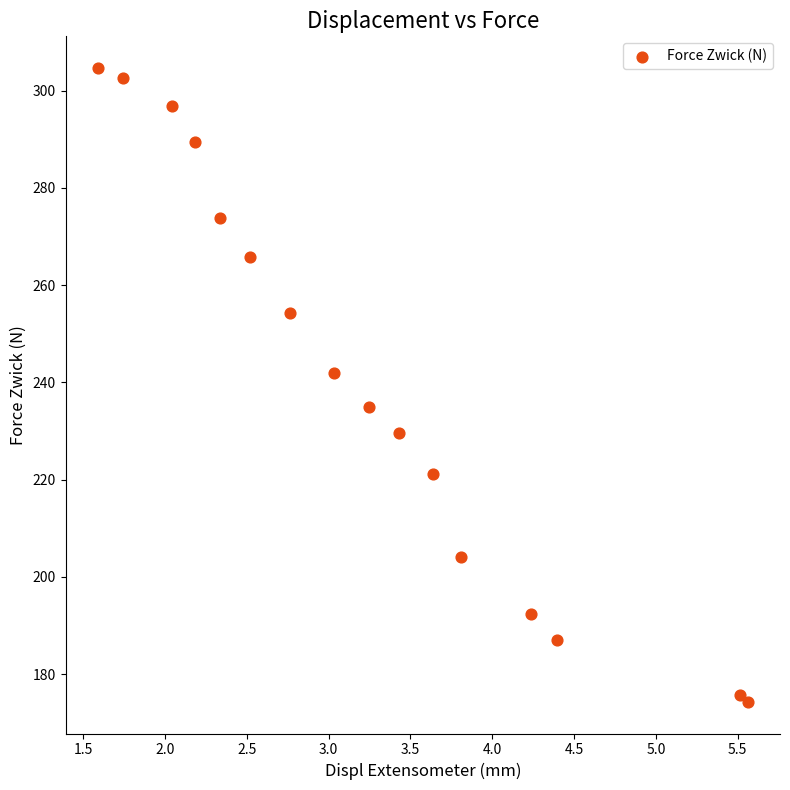

What is the range of Y values (max minus min)?

130.4